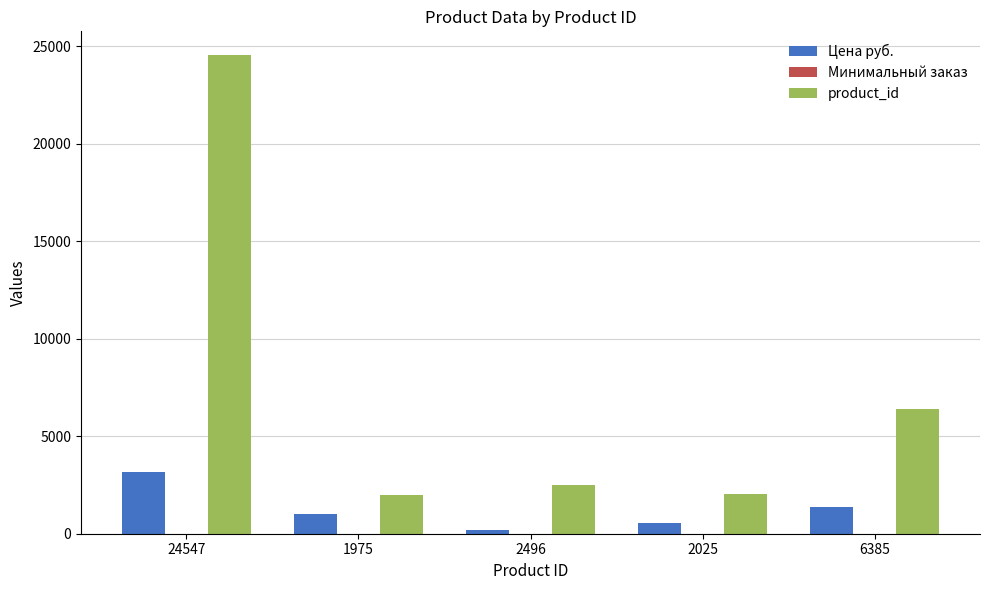

How many groups of bars are there?

5